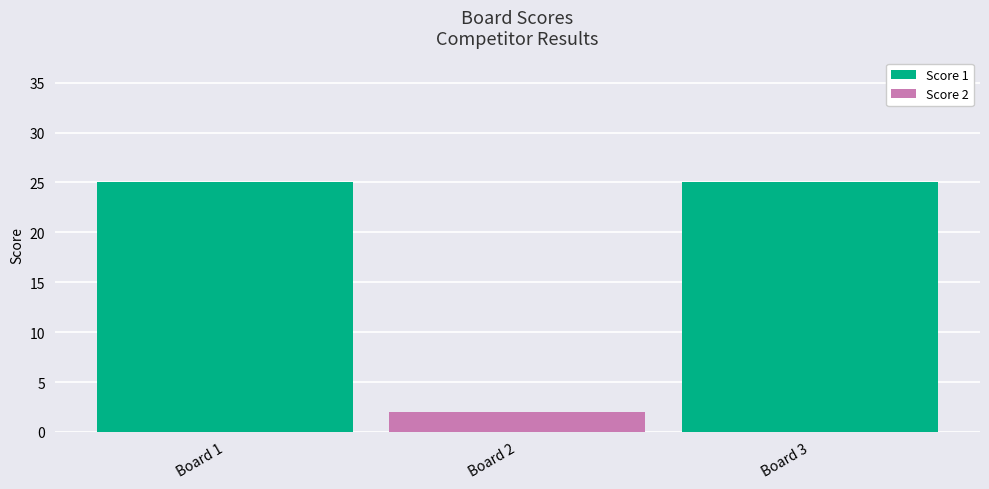

Reading left to right, what are the values for Score 1?

Board 1=25	Board 2=0	Board 3=25